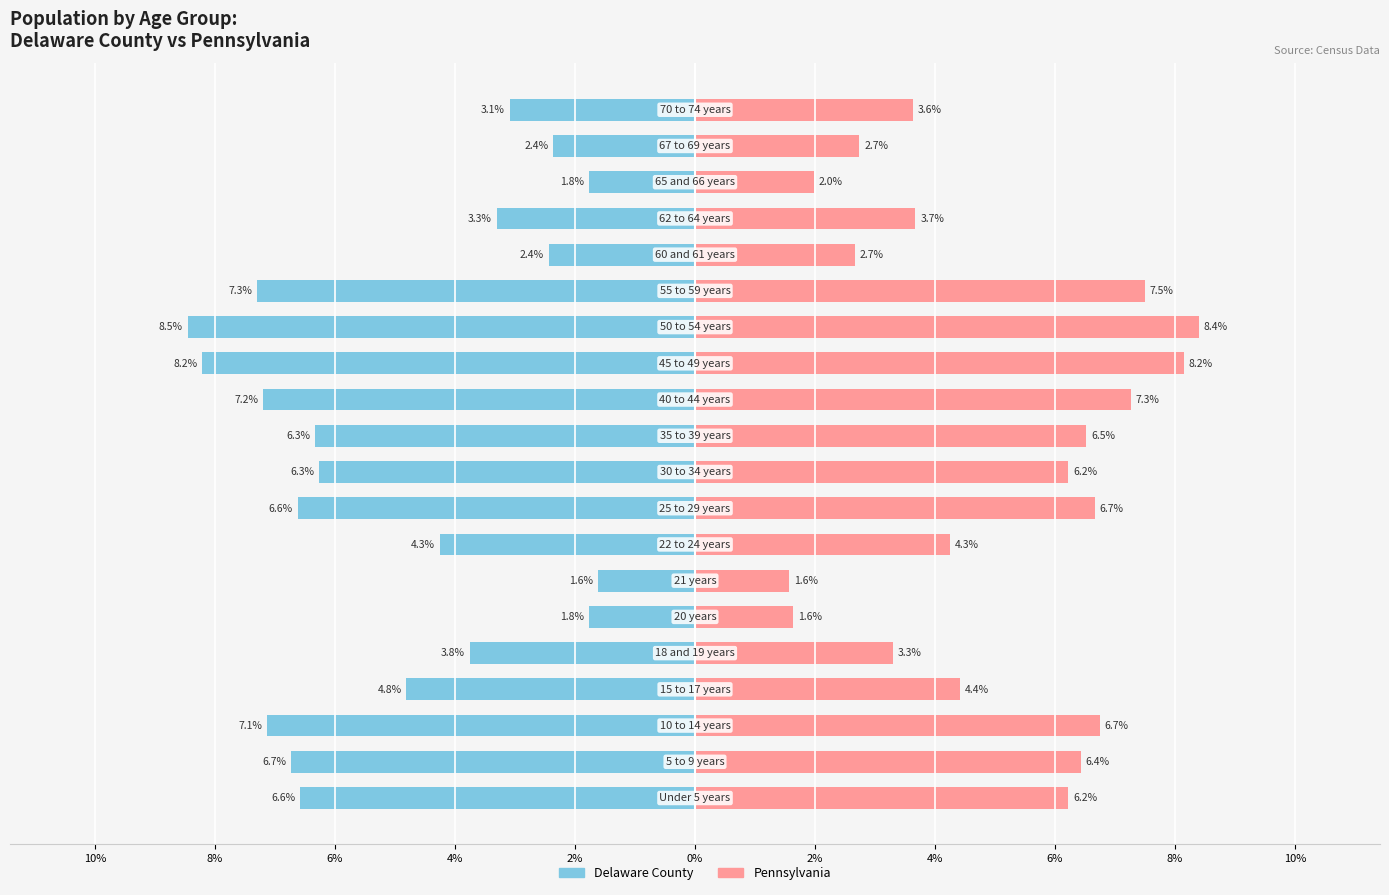

What is the average value of the Delaware County series?

-5.0